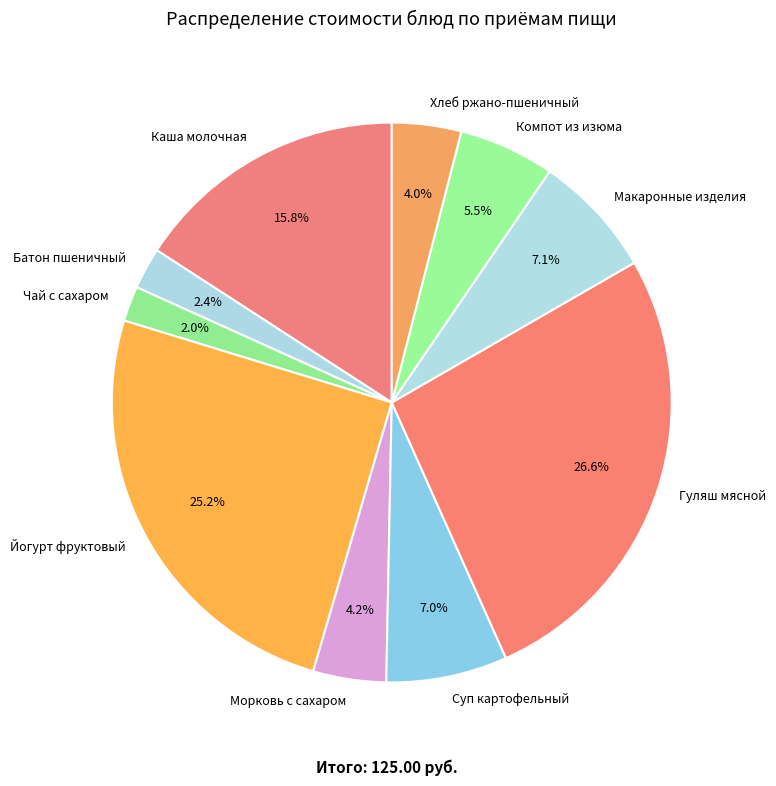

To the nearest percent, what is the difference between the largest and smallest slice percentages?

25%